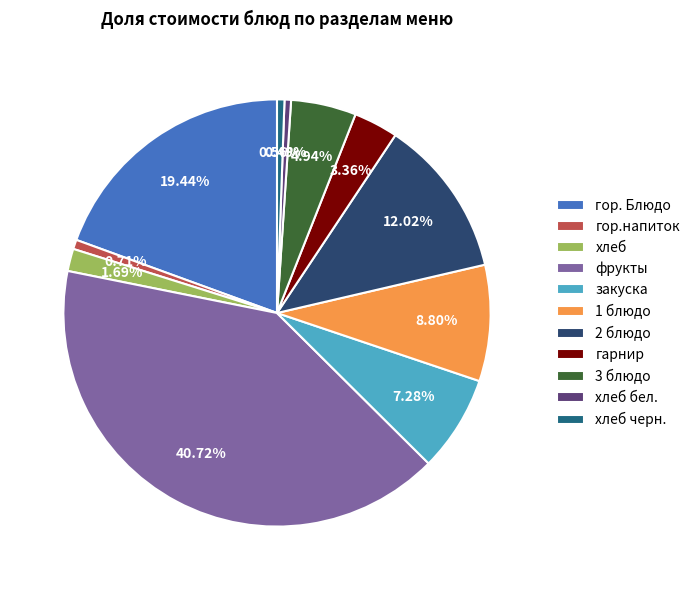

Which slice is the largest?

фрукты